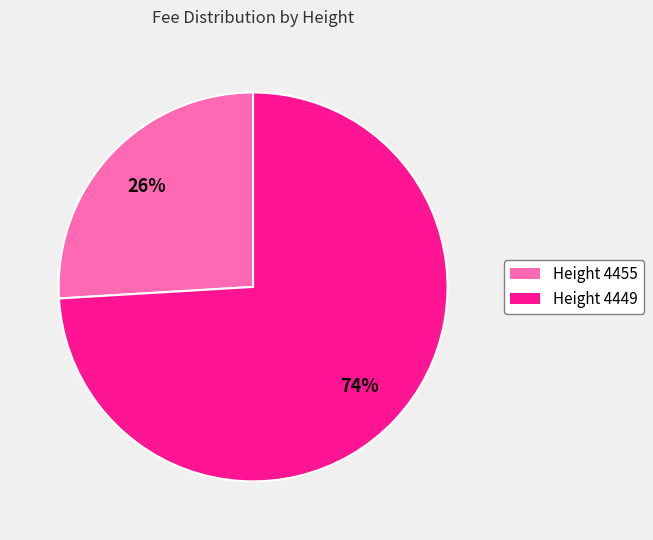

The Height 4455 slice represents 12% of the pie. True or false?

False